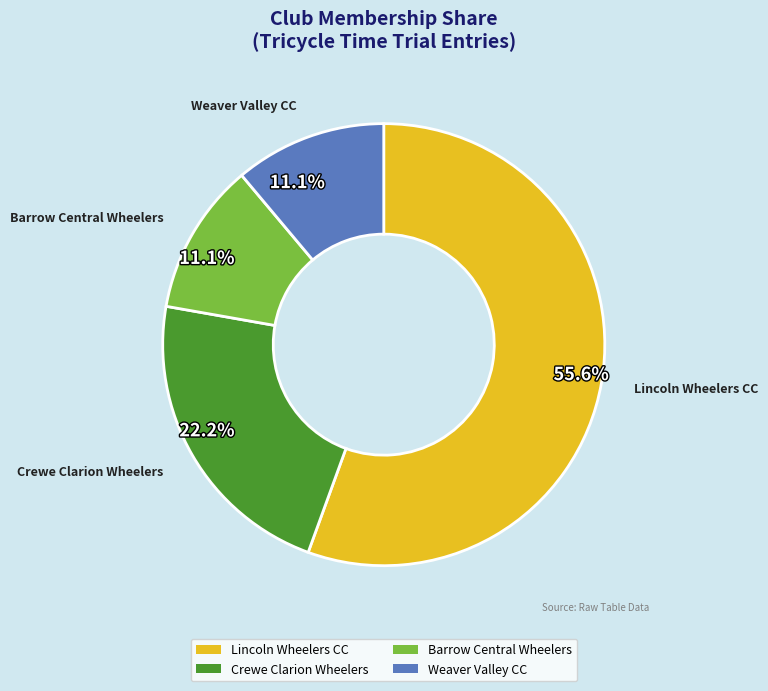

How many slices are in this pie chart?

4